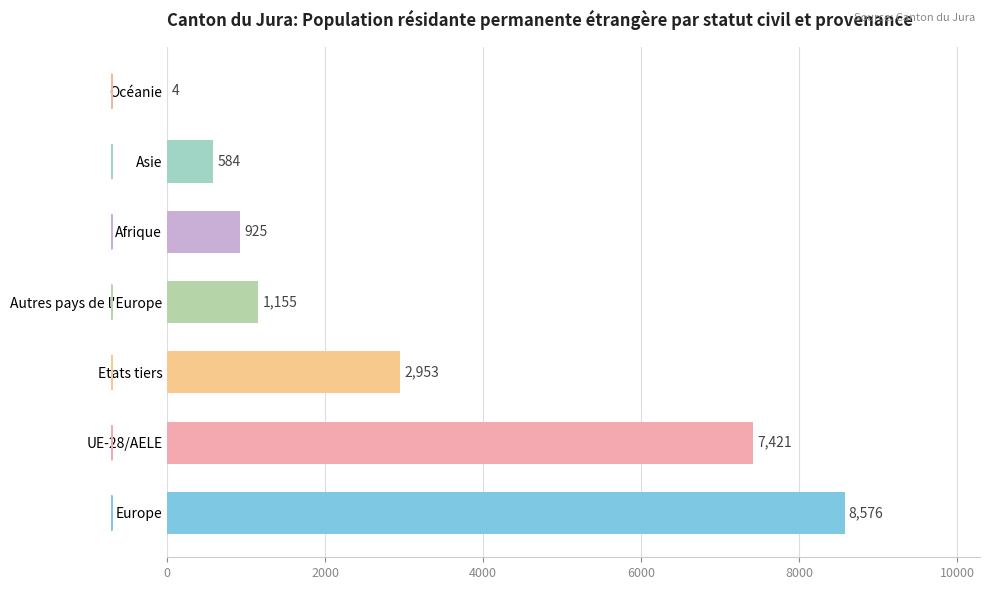

What is the change in value from Etats tiers to Asie?

-2369